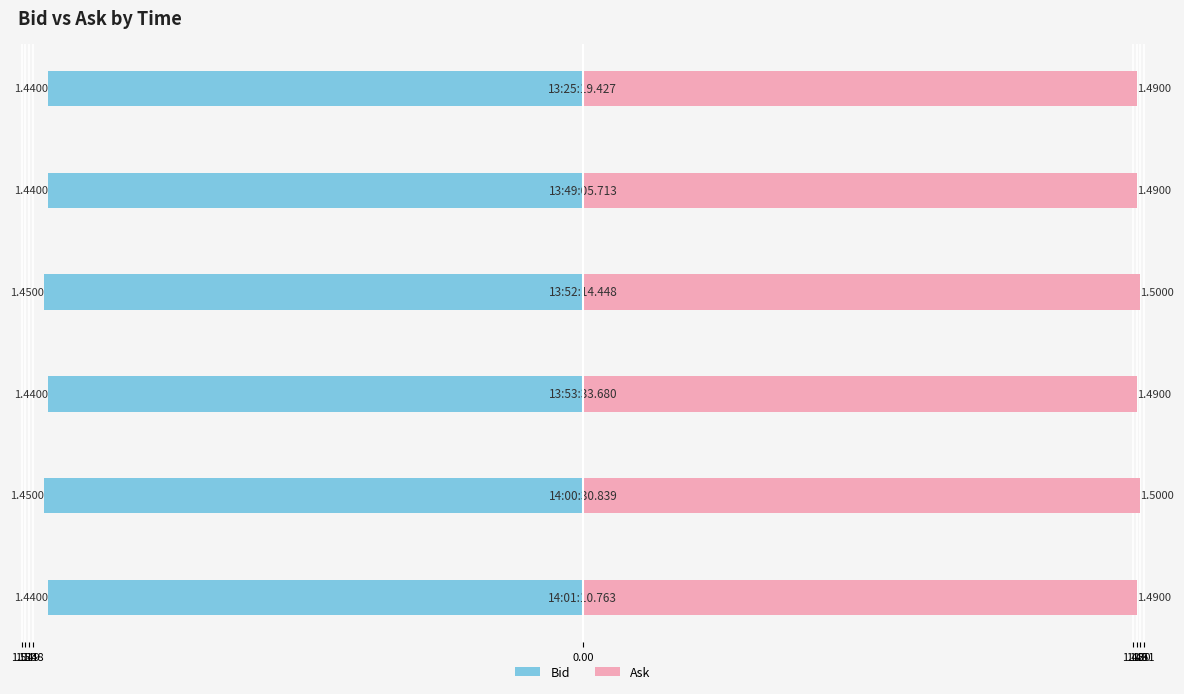

Rank the series at 1.48 from lowest to highest value.

Bid, Ask